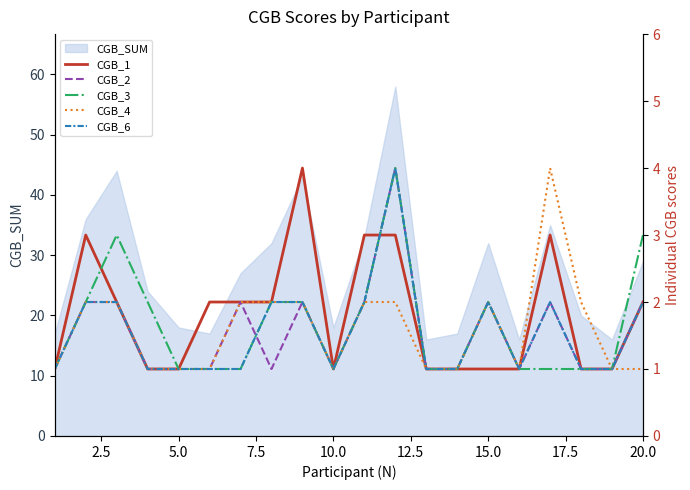

What is the sum of all CGB_6 values?

31